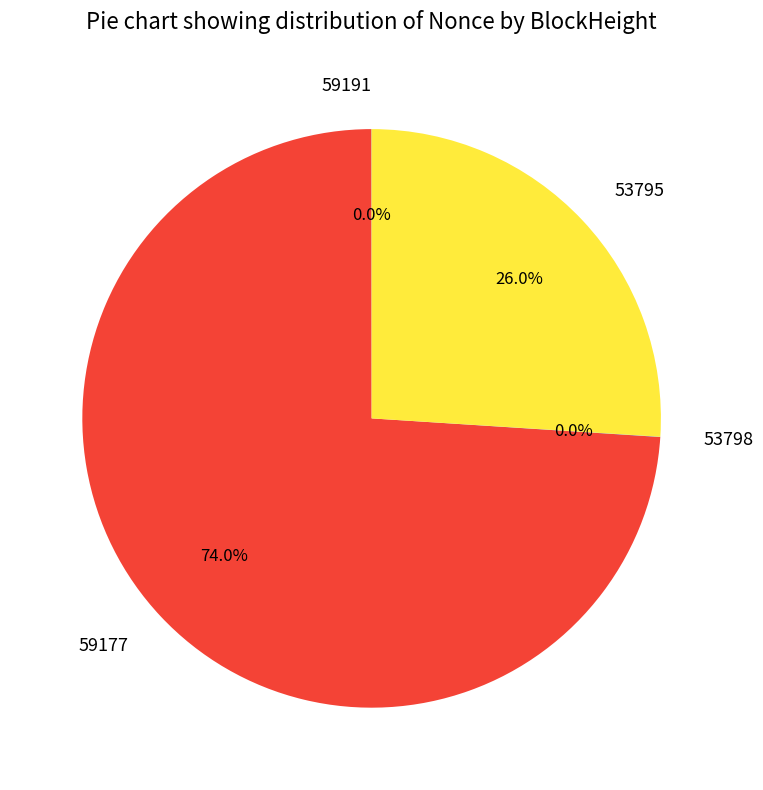

Which slice represents more than half of the pie?

59177